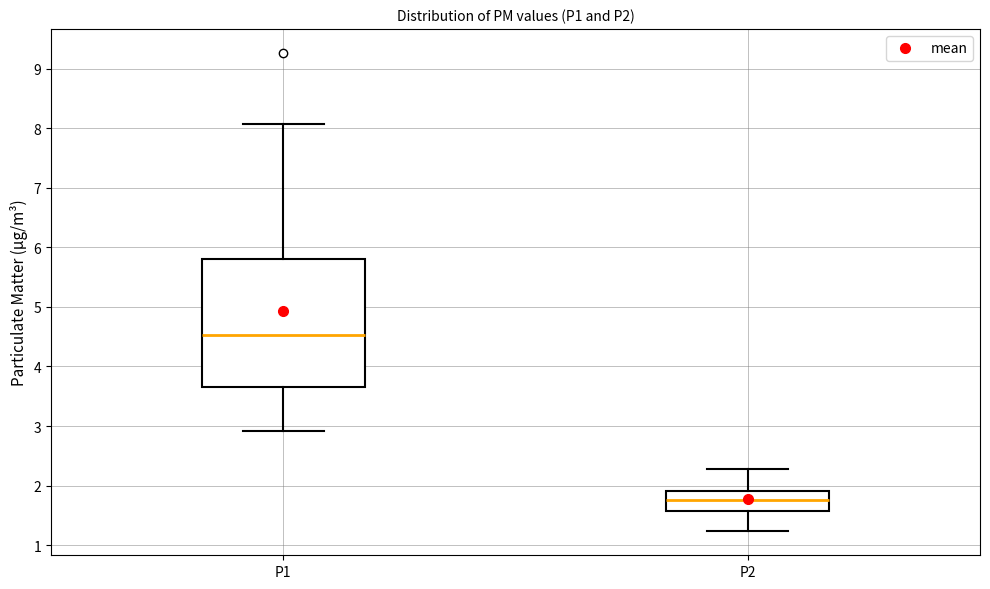

Reading left to right, transcribe this box plot: for each box, give where its median line is, the range the box spans, and where its two whiskers end, as read against the y-axis. The values are not printed on the chart, so give them approximately, as read against the axis.

P1: median 4.5, box 3.7 to 5.8, whiskers 2.9 to 8.1
P2: median 1.8, box 1.6 to 1.9, whiskers 1.2 to 2.3